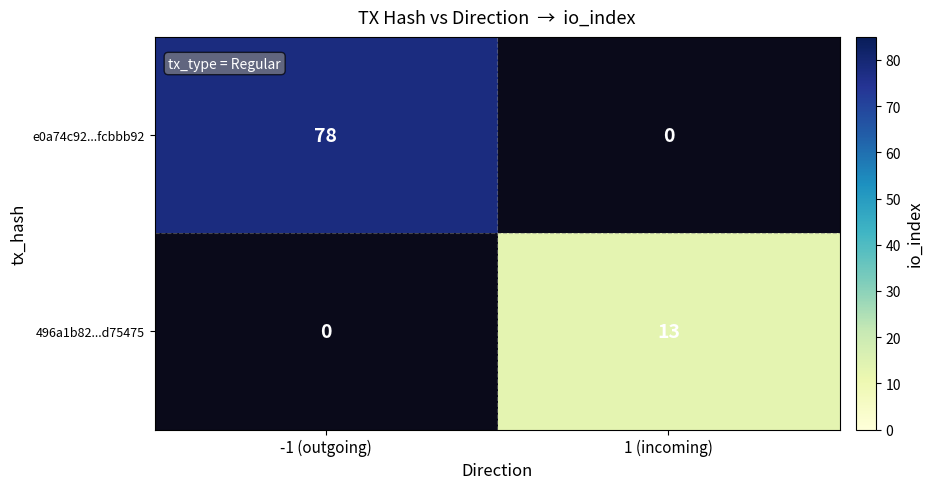

The e0a74c92...fcbbb92 series shows 78 at -1 (outgoing). True or false?

True